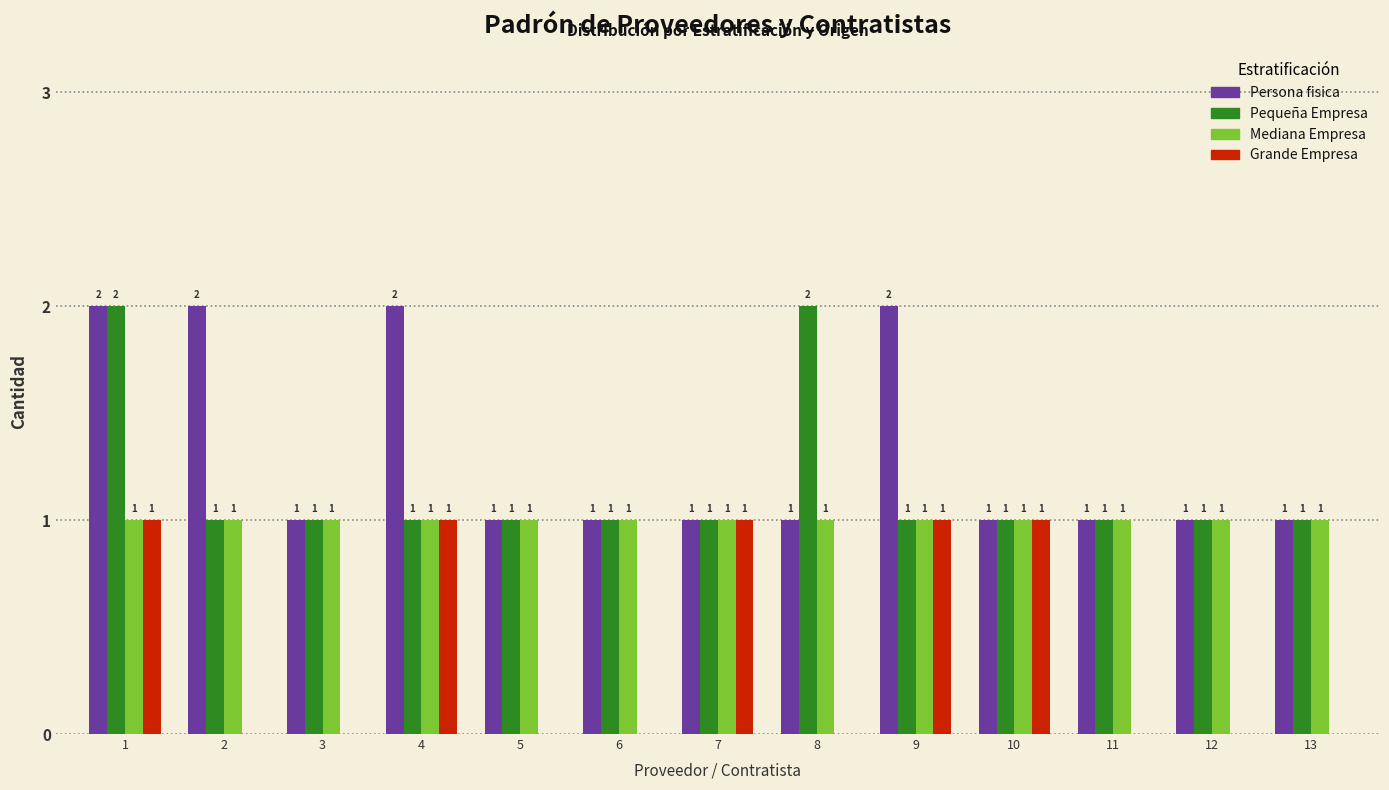

What is the sum of the Mediana Empresa values at 5 and 2?

2